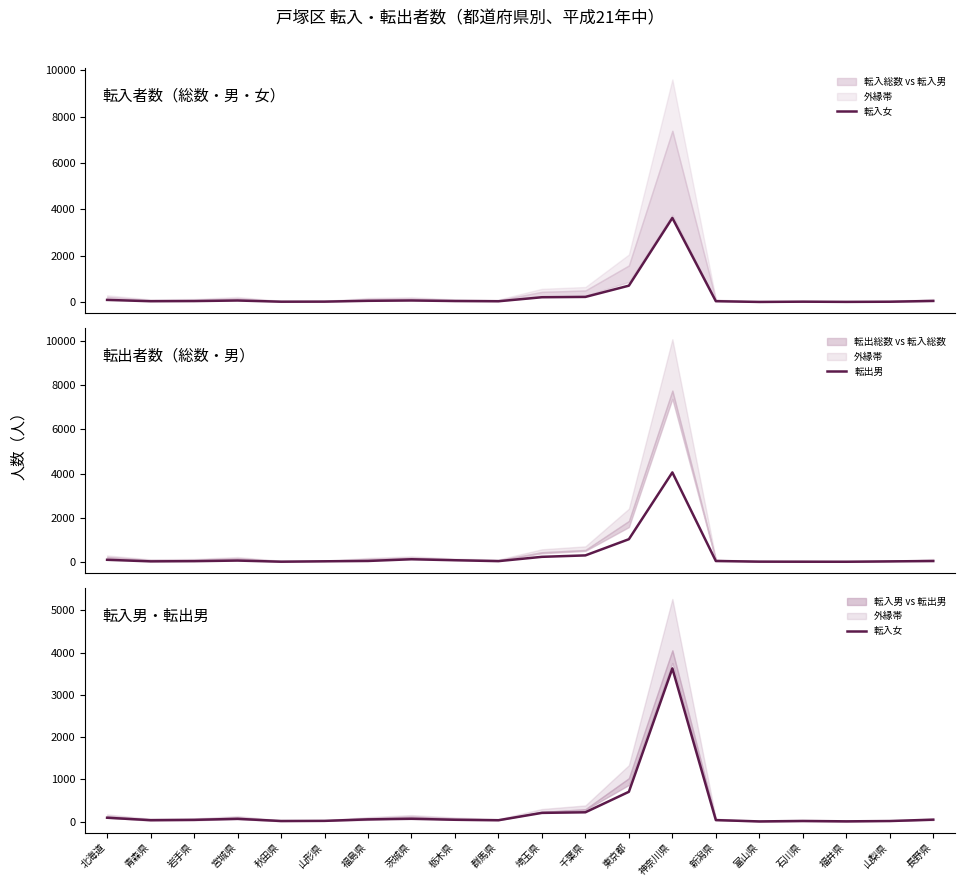

What is the label of the 2nd point from the left?

青森県